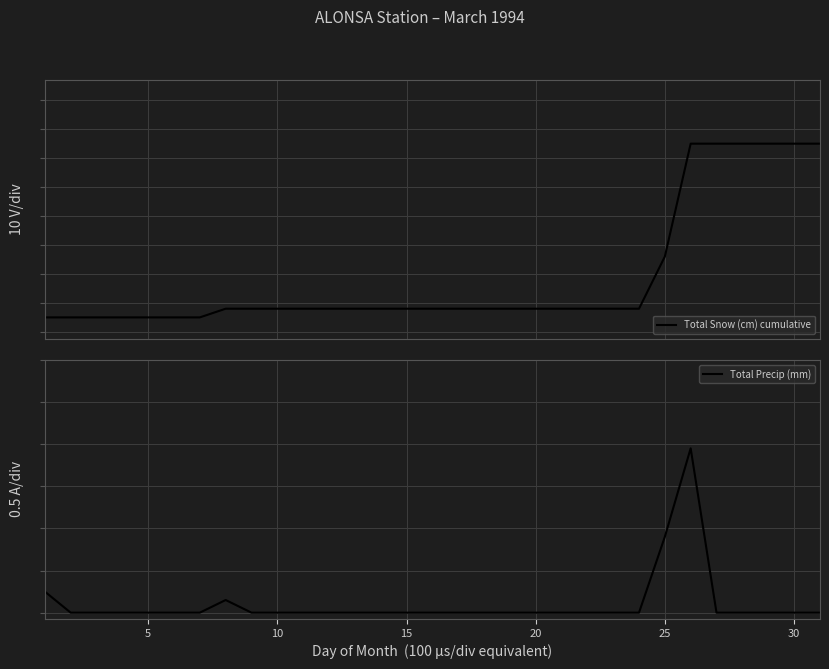

Count the number of data series in this chart.

2